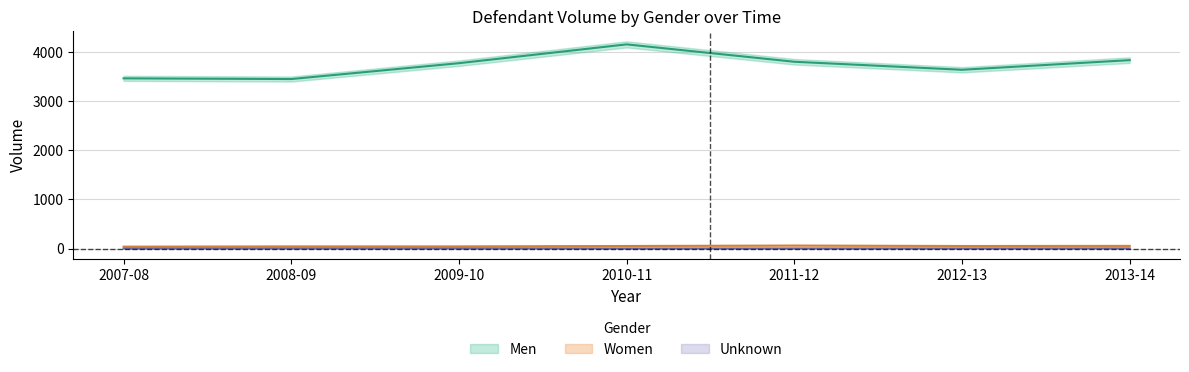

The value of Women at 2012-13 is 35. True or false?

False